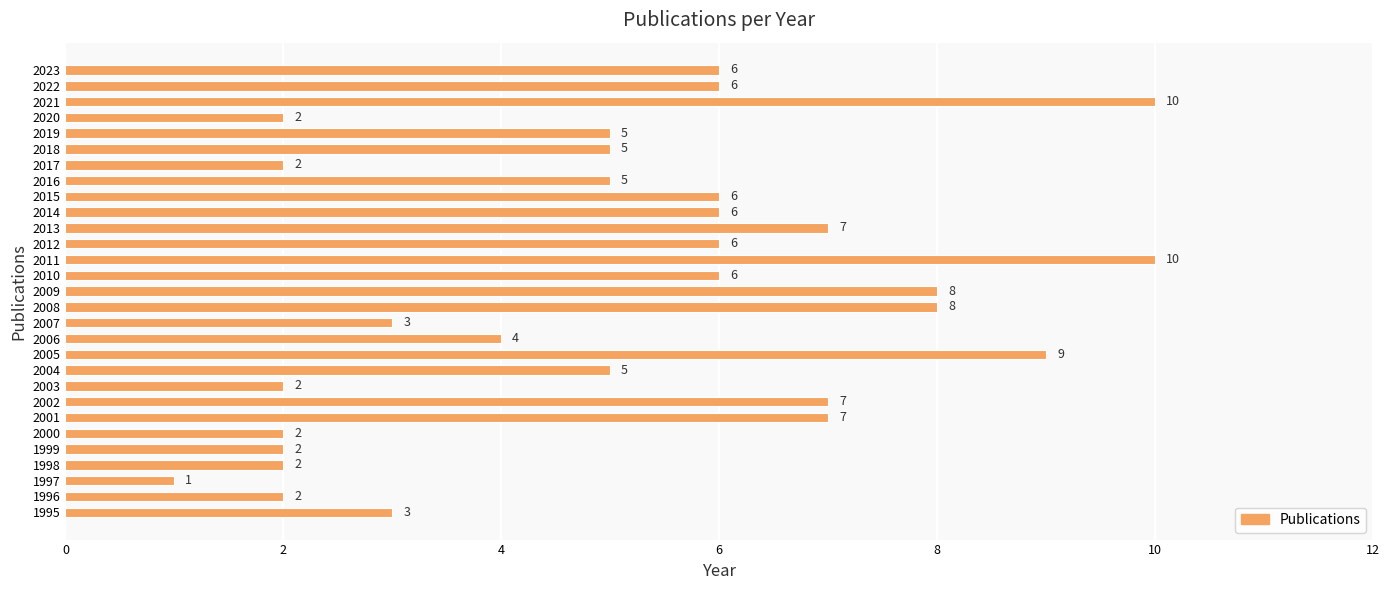

Read the value at 2023.

6